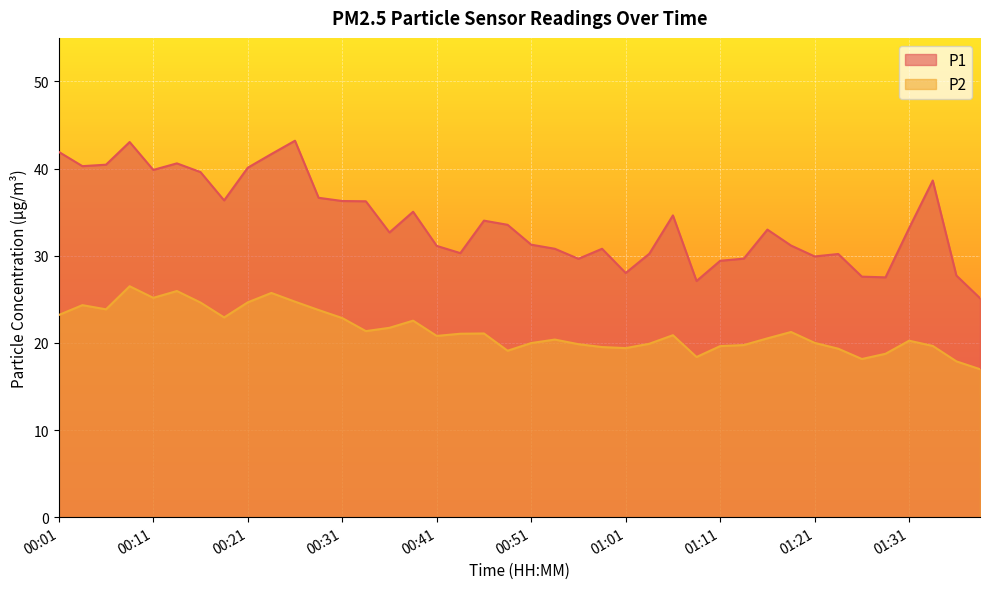

Reading left to right, list all the values displayed in this chart.

P1: 41.9	40.3	40.5	43.0	39.9	40.6	39.6	36.4	40.1	41.7	43.2	36.6	36.3	36.2	32.7	35.0	31.1	30.3	34.0	33.5	31.3	30.8	29.6	30.8	28.0	30.2	34.6	27.1	29.4	29.7	33.0	31.2	29.9	30.2	27.6	27.5	33.2	38.6	27.7	25.1
P2: 23.2	24.3	23.9	26.5	25.2	25.9	24.6	22.9	24.6	25.7	24.7	23.8	22.9	21.4	21.7	22.6	20.8	21.1	21.1	19.1	20.0	20.4	19.9	19.5	19.4	19.9	20.9	18.4	19.6	19.8	20.5	21.2	20.0	19.3	18.1	18.8	20.2	19.6	17.9	17.0